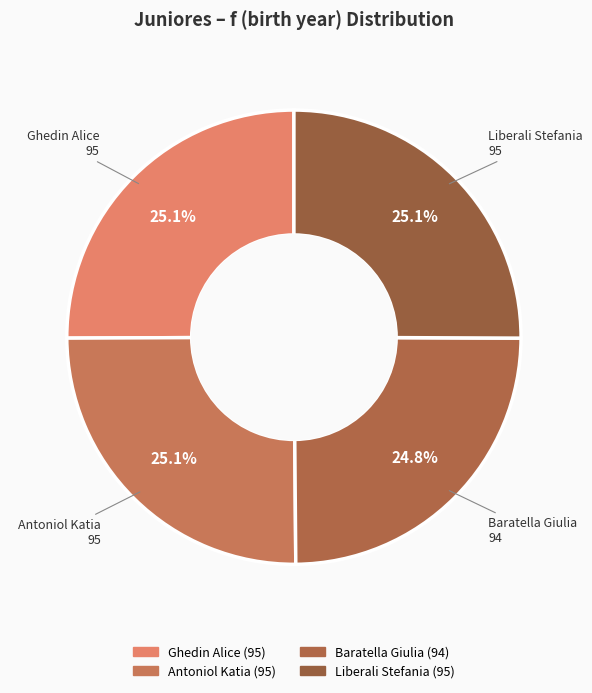

What is the smallest slice in the pie chart?

Baratella Giulia